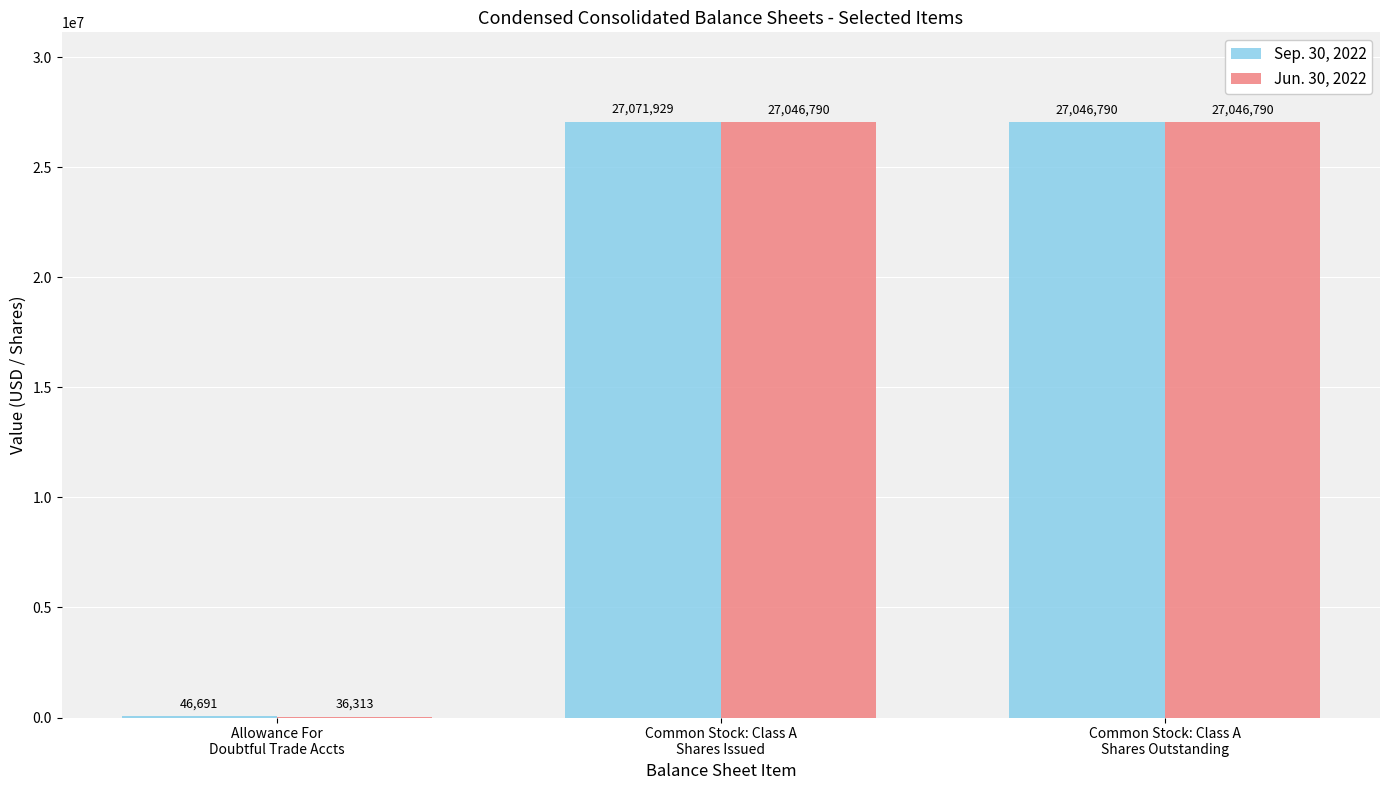

How many data points does each series have?

3